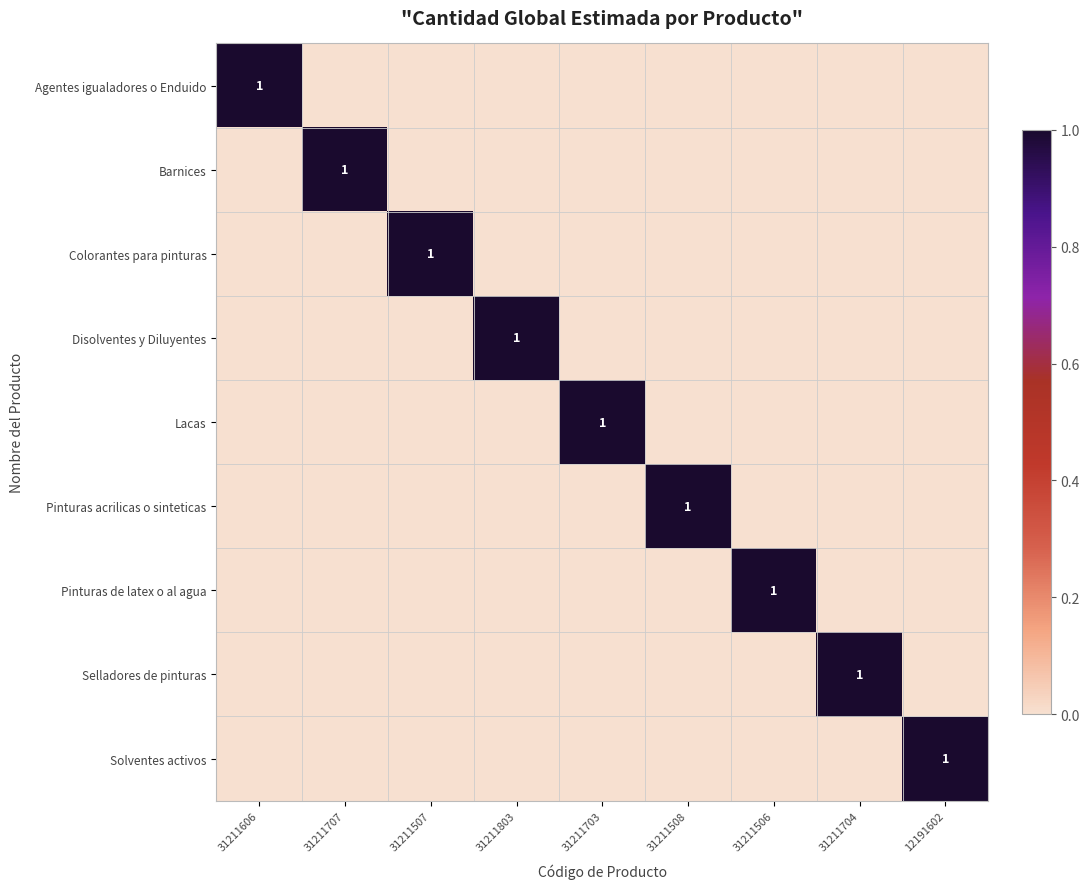

Which category has the lowest value in the Selladores de pinturas series?

31211606